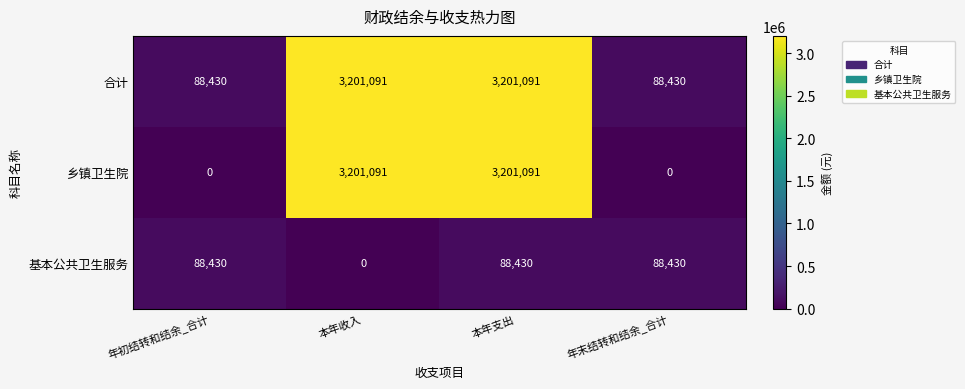

True or false: 乡镇卫生院 has a value of 0 at 年初结转和结余_合计.

True